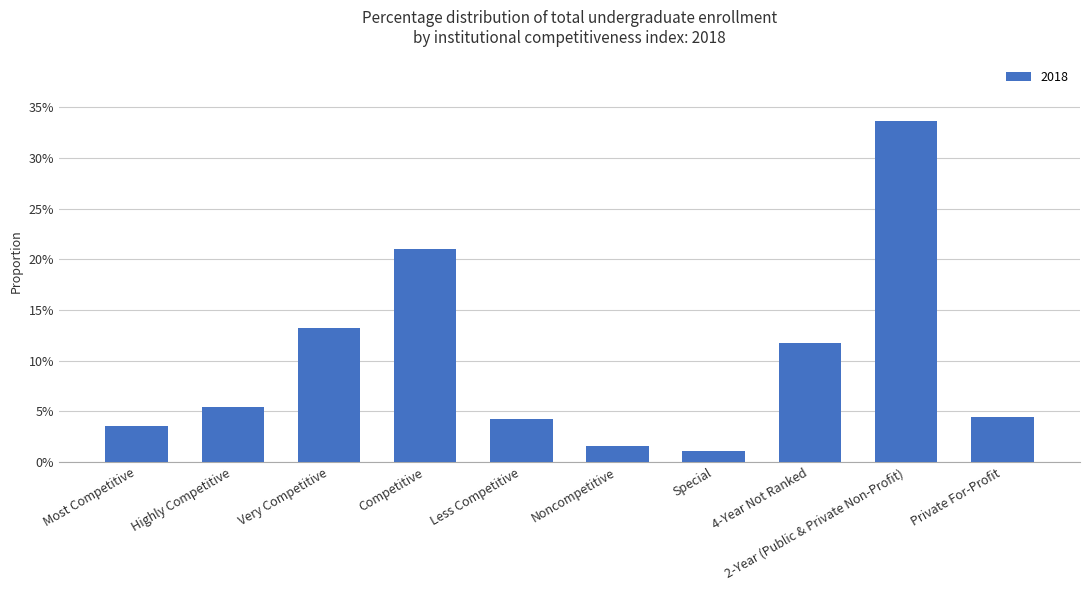

List the labels in order of value, largest first.

2-Year (Public & Private Non-Profit), Competitive, Very Competitive, 4-Year Not Ranked, Highly Competitive, Private For-Profit, Less Competitive, Most Competitive, Noncompetitive, Special